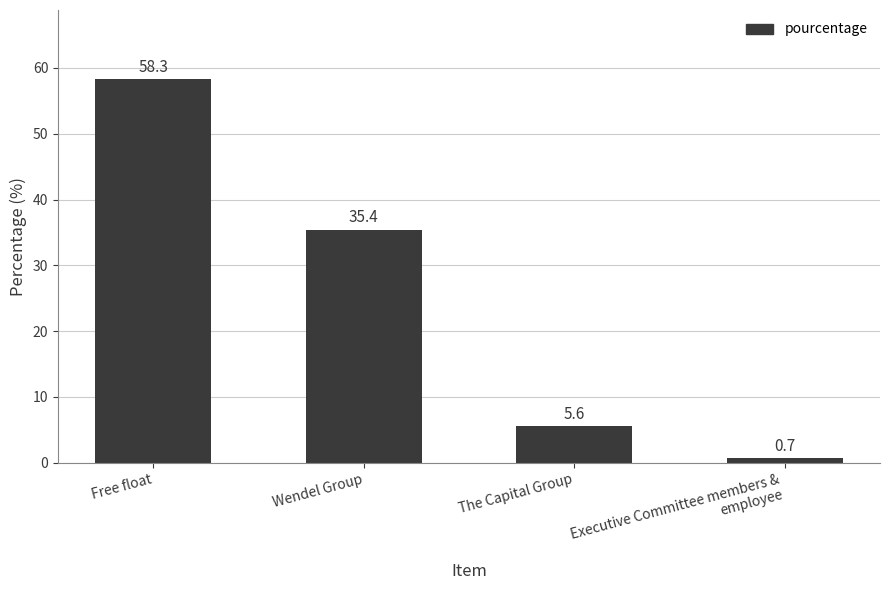

Rank the categories by value from lowest to highest.

Executive Committee members &
employee, The Capital Group, Wendel Group, Free float